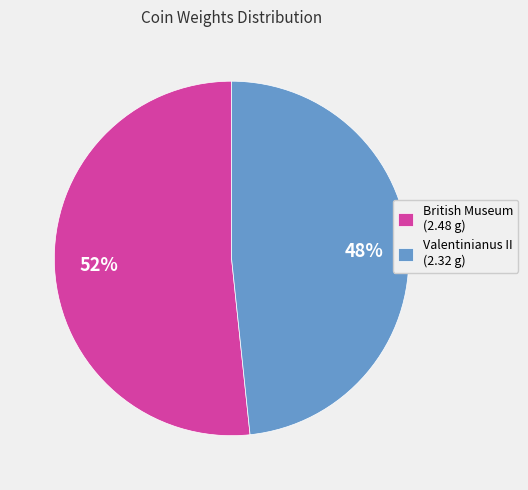

What percentage is the Valentinianus II (2.32 g) slice, to the nearest percent?

48%